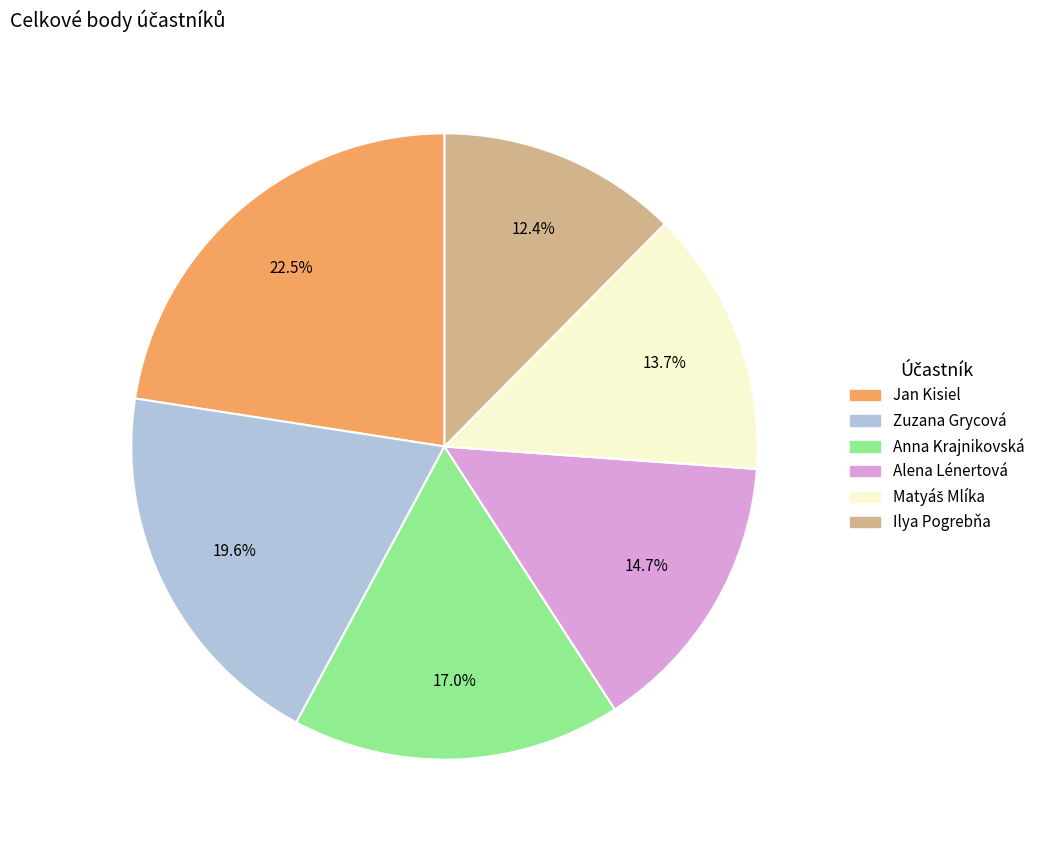

How much of the chart is everything except Jan Kisiel?

77.5%